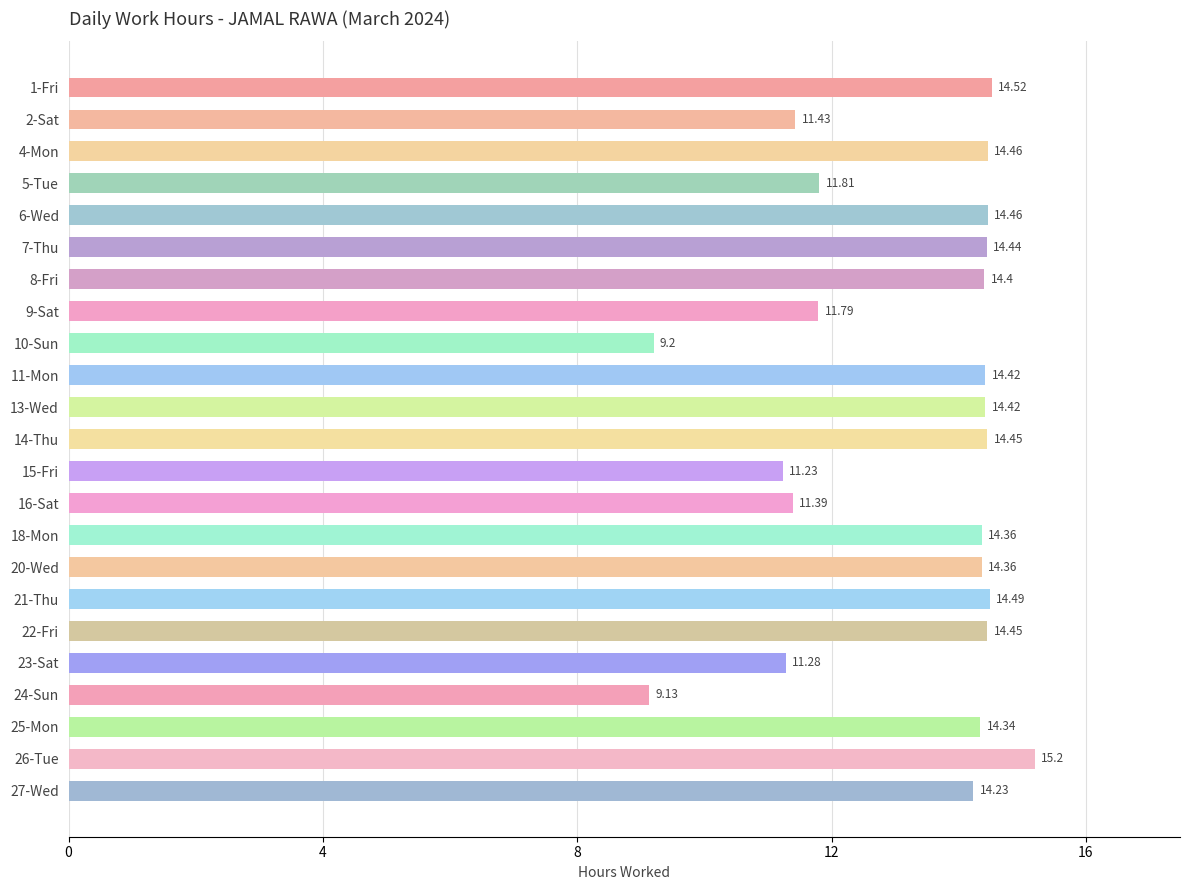

What is the smallest value displayed?

9.1